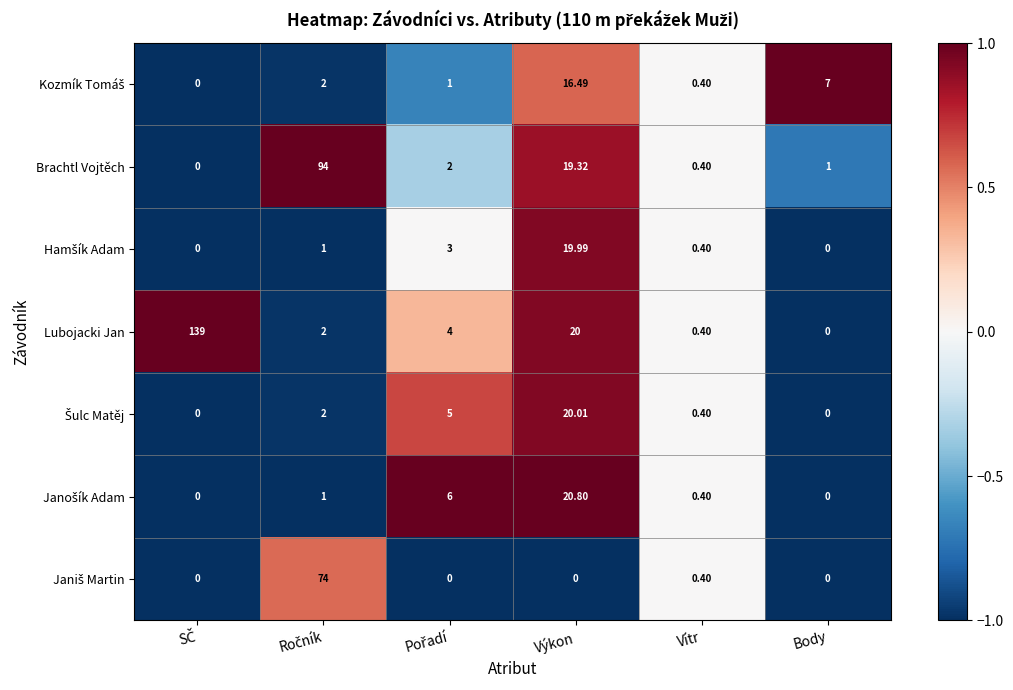

How many values in Brachtl Vojtěch are above zero?

5